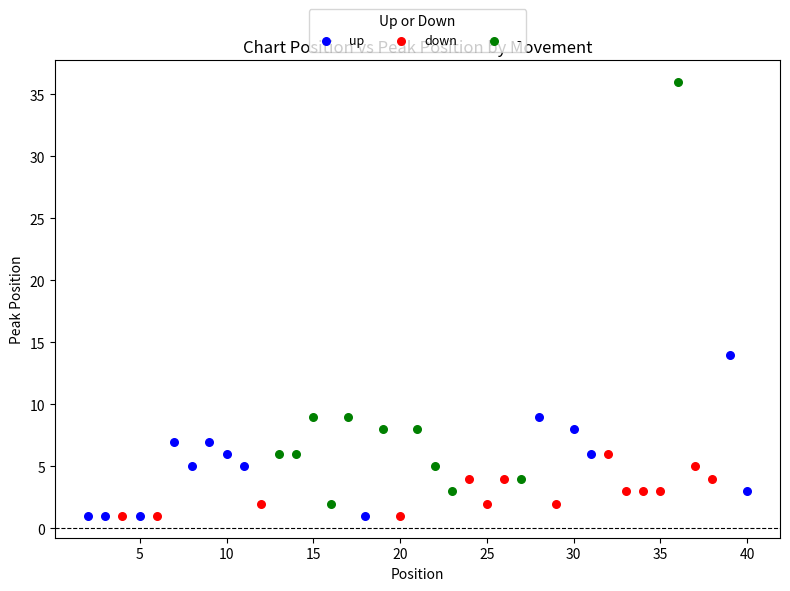

Which series contains the highest Y value?

-